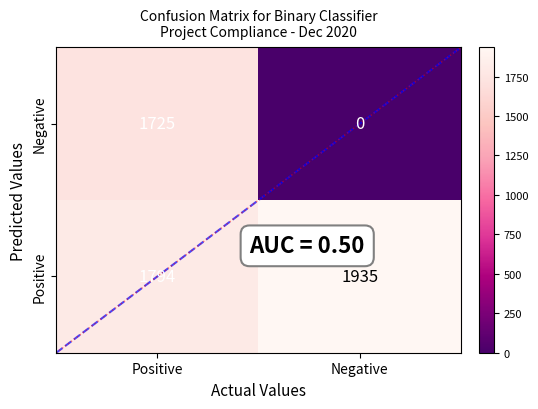

What is the difference between the Negative values at Negative and Positive?

1725